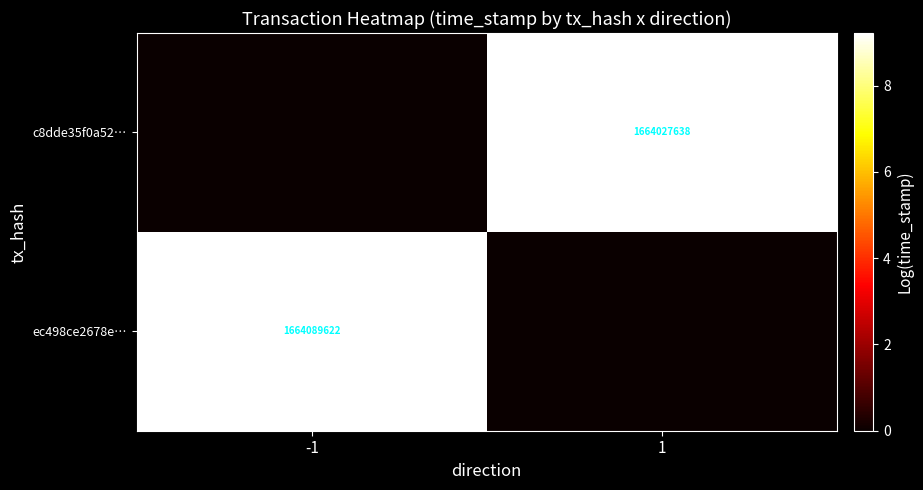

The value of ec498ce2678e… at -1 is 787052515. True or false?

False